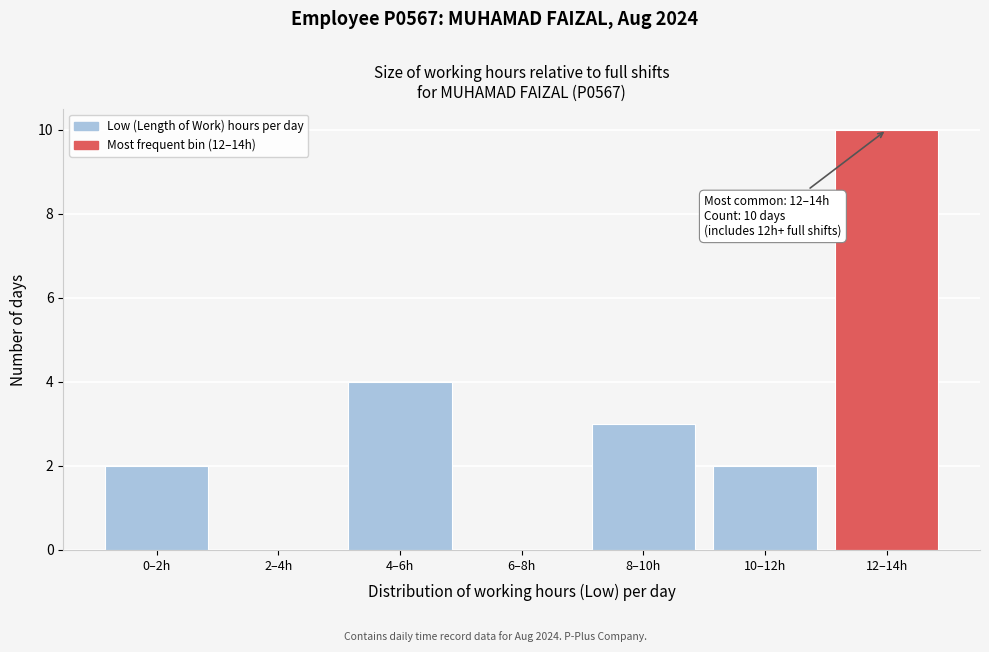

Reading left to right, list all the values displayed in this chart.

0–2h=2	2–4h=0	4–6h=4	6–8h=0	8–10h=3	10–12h=2	12–14h=10